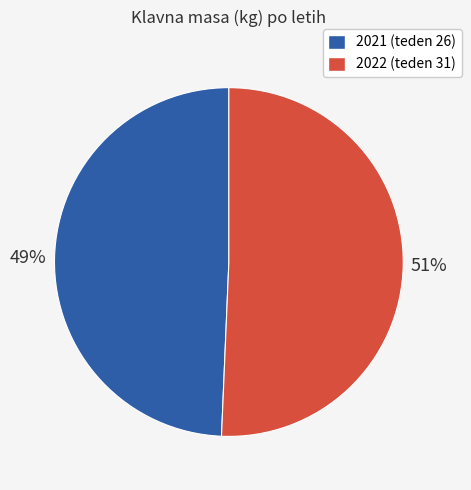

Does 2021 (teden 26) account for over 50% of the chart?

No